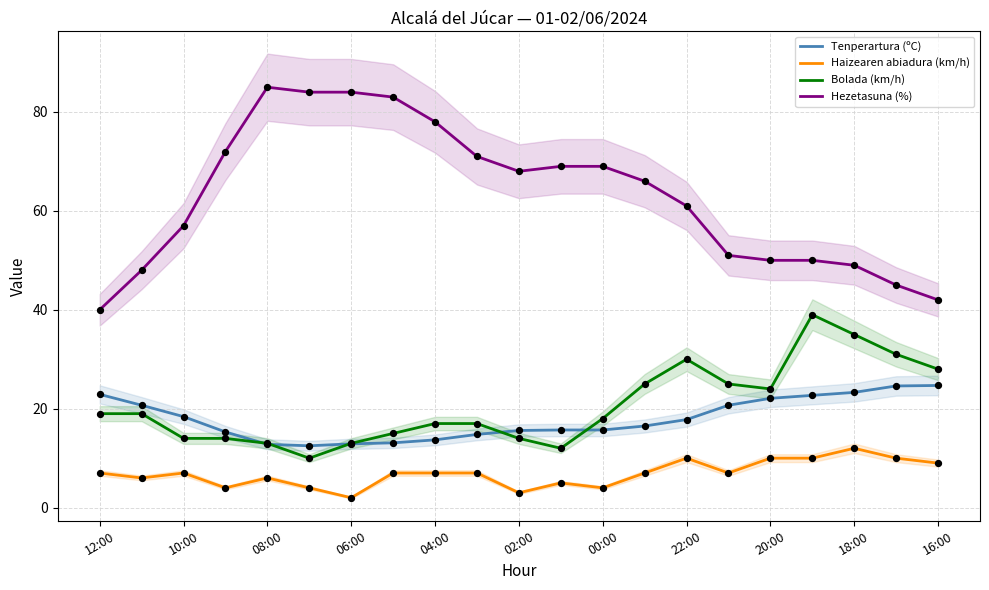

The value of Hezetasuna (%) at 10:00 is 31.3. True or false?

False